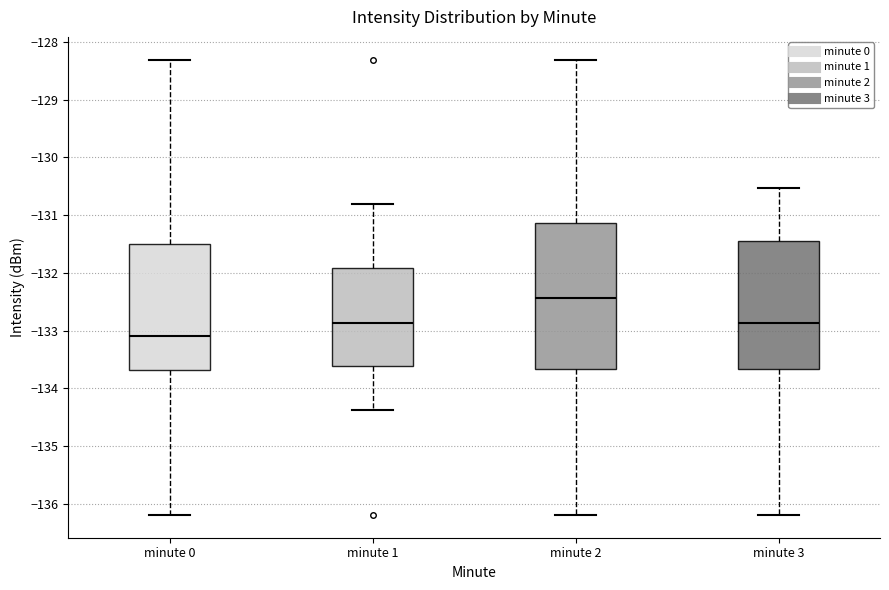

Where does the median line of the box for minute 3 sit on the y-axis? The values are not printed on the chart, so give them approximately, as read against the axis.

-132.9